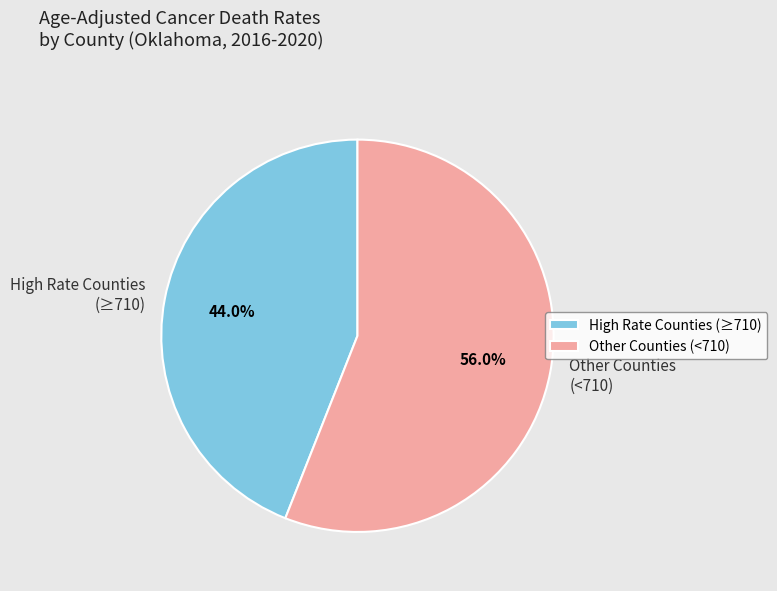

How many slices are in this pie chart?

2